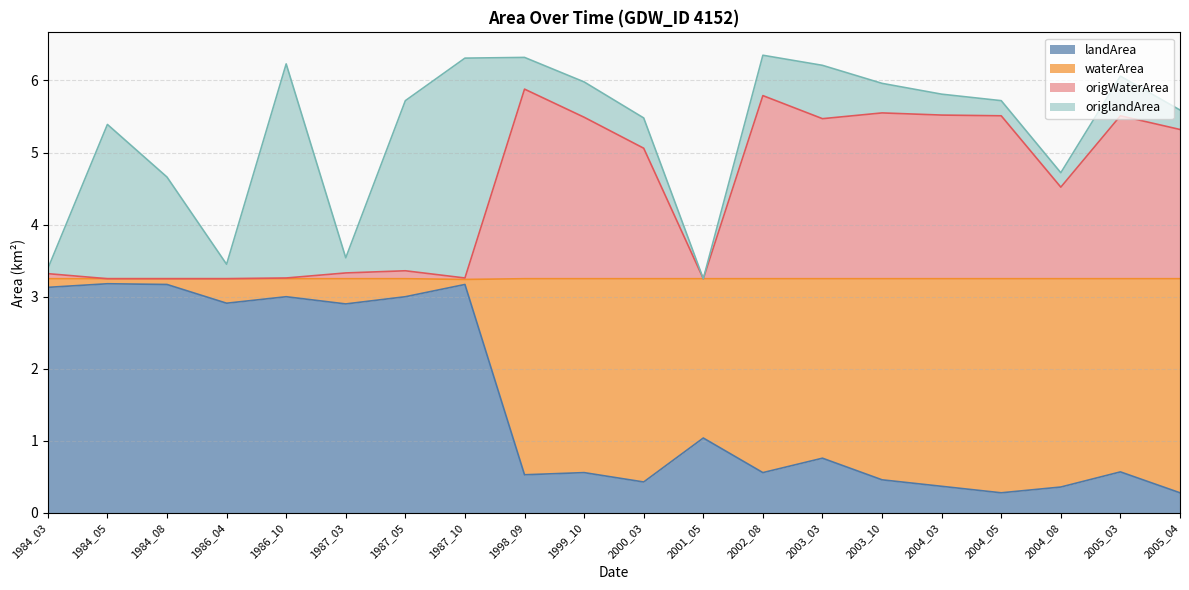

At how many categories does at least one series exceed 3?

20